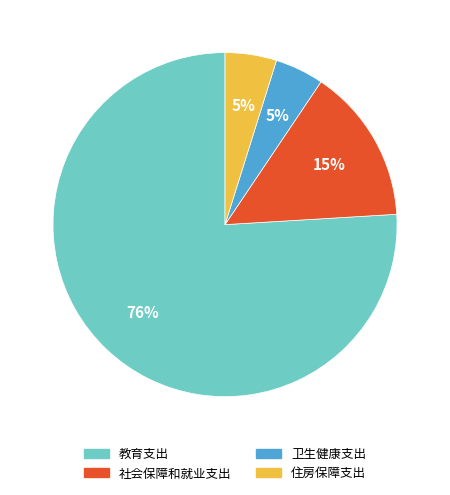

How many slices are in this pie chart?

4